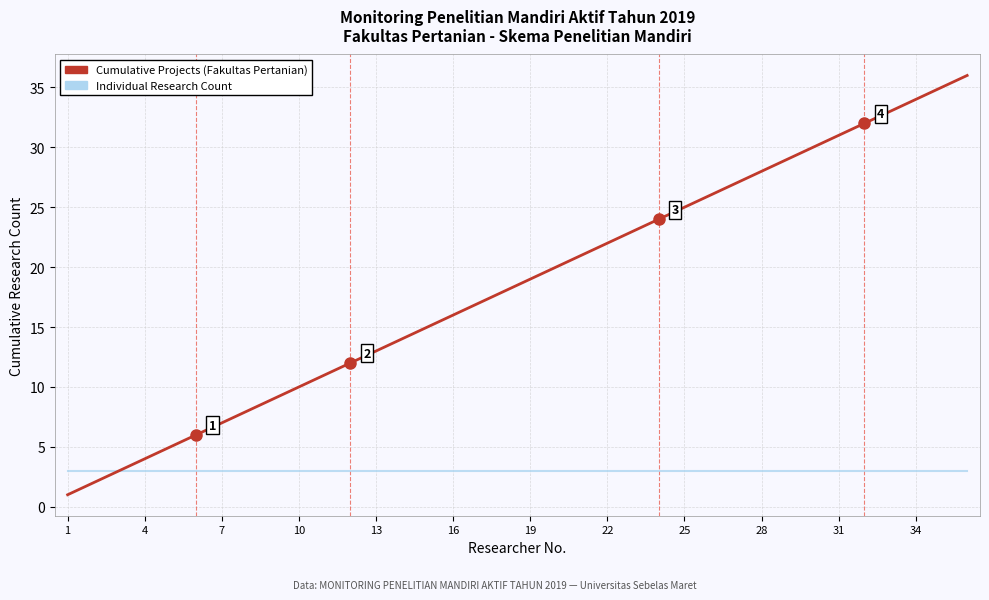

What is the maximum value shown in the chart?

36